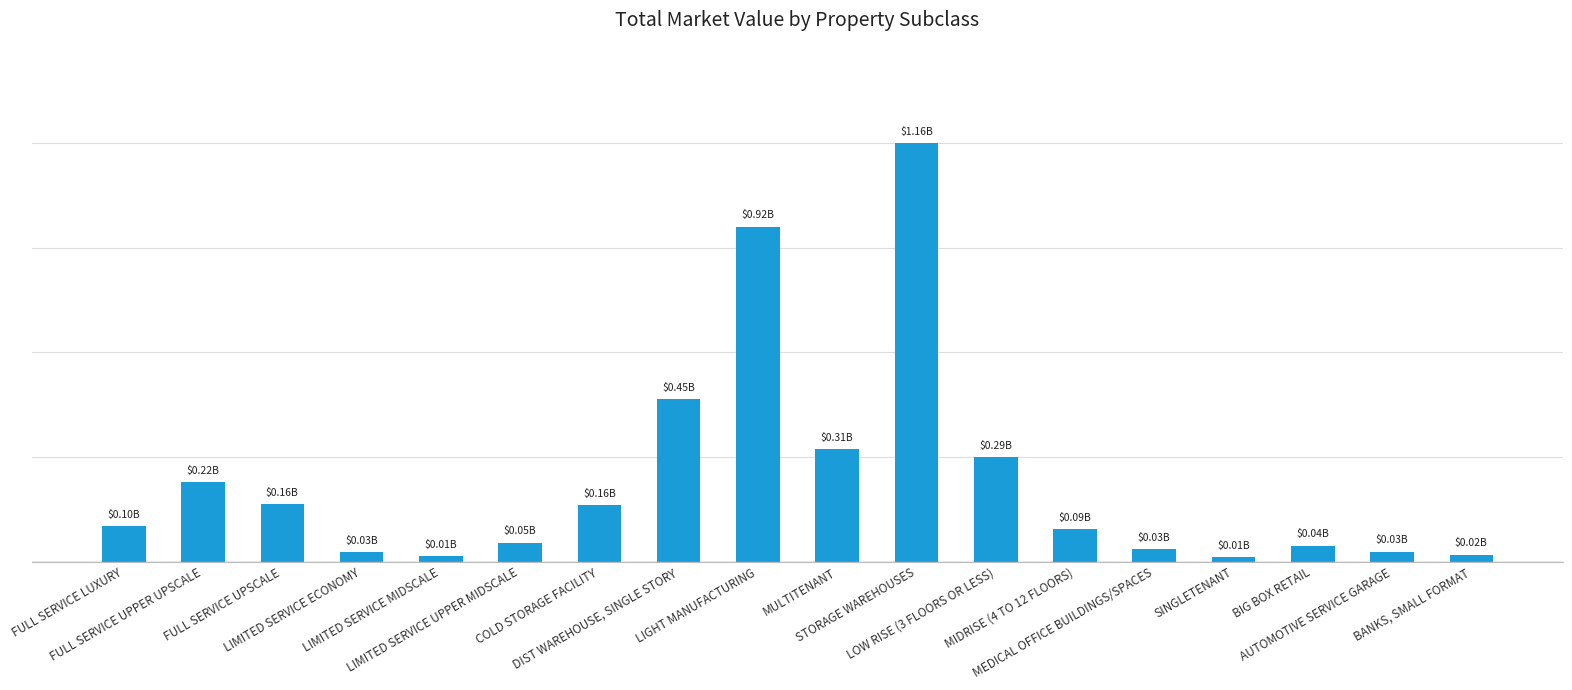

Are the bars horizontal?

No